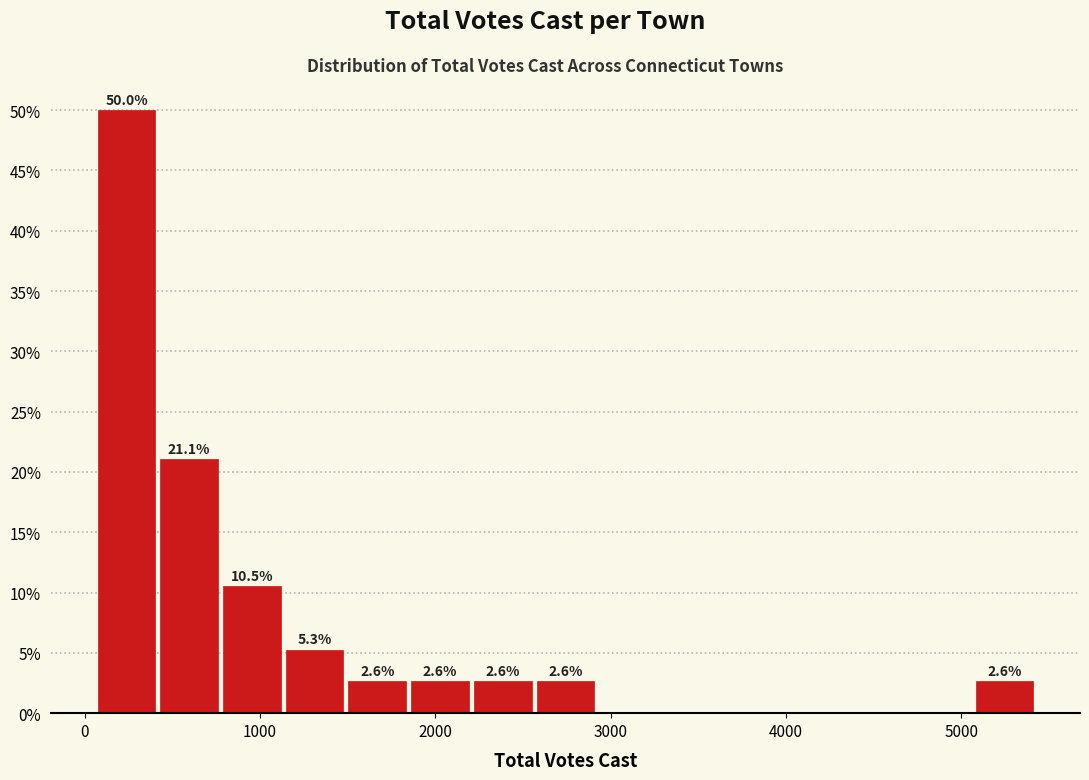

Read against the x-axis, roughly where is the centre of the tallest bar?

200